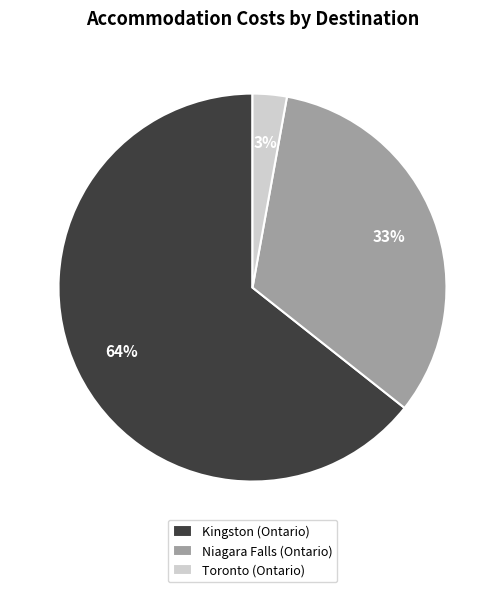

True or false: Toronto (Ontario) accounts for 11% of the total.

False